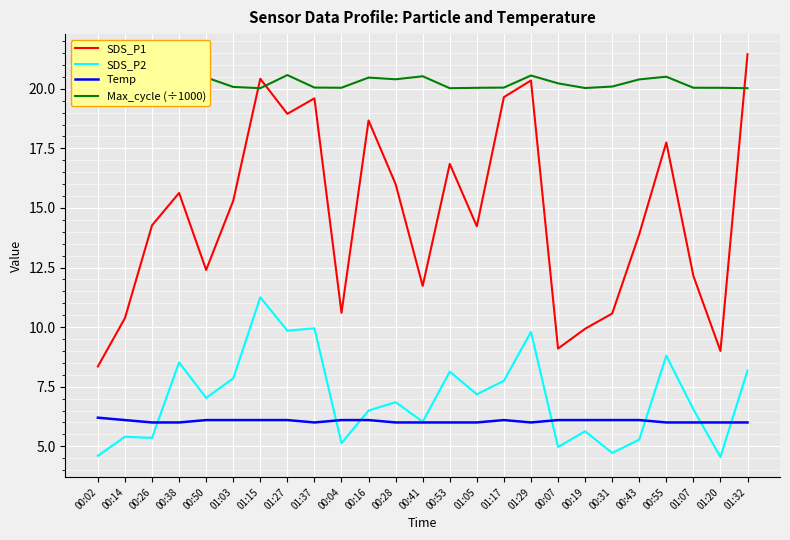

How many lines are shown in the chart?

4